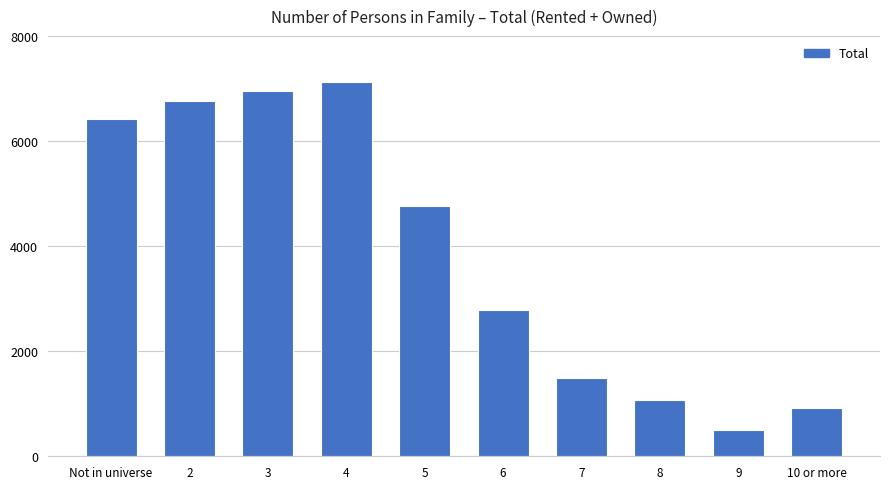

How many bars are there in total?

10